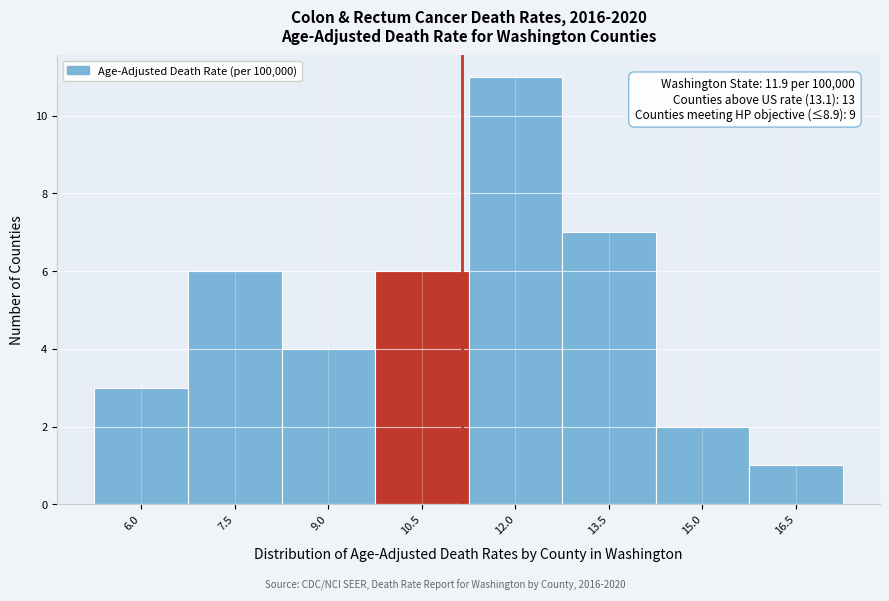

Reading left to right, what are all the values shown in this chart?

3	6	4	6	11	7	2	1